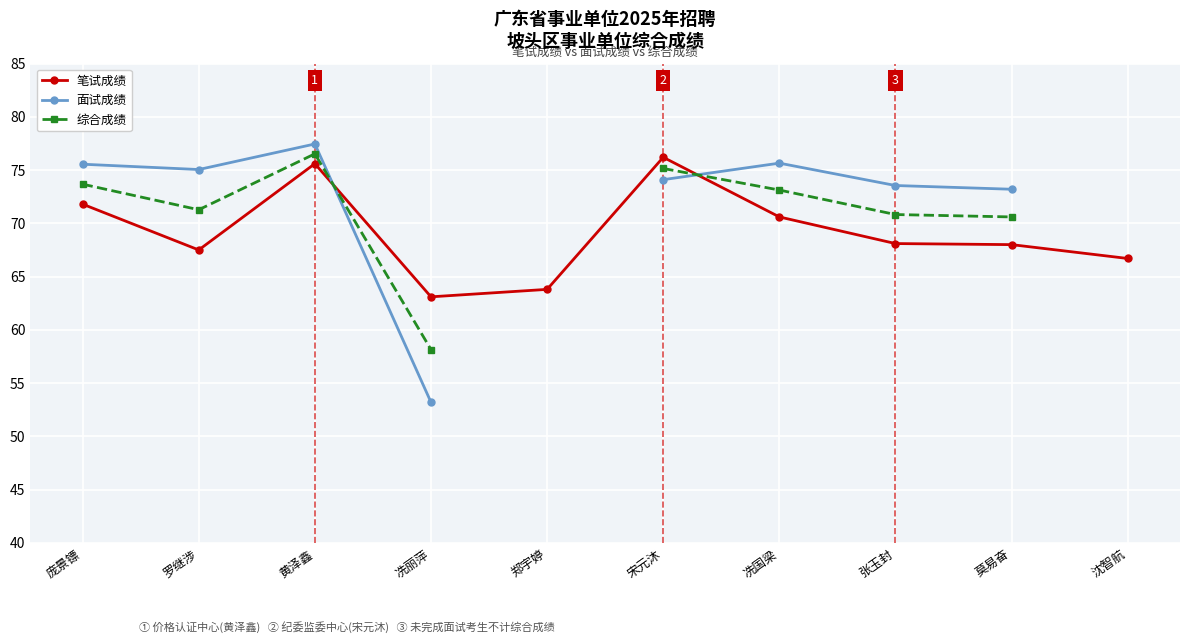

Where do 面试成绩 and 综合成绩 first cross each other?

黄泽鑫 and 冼丽萍